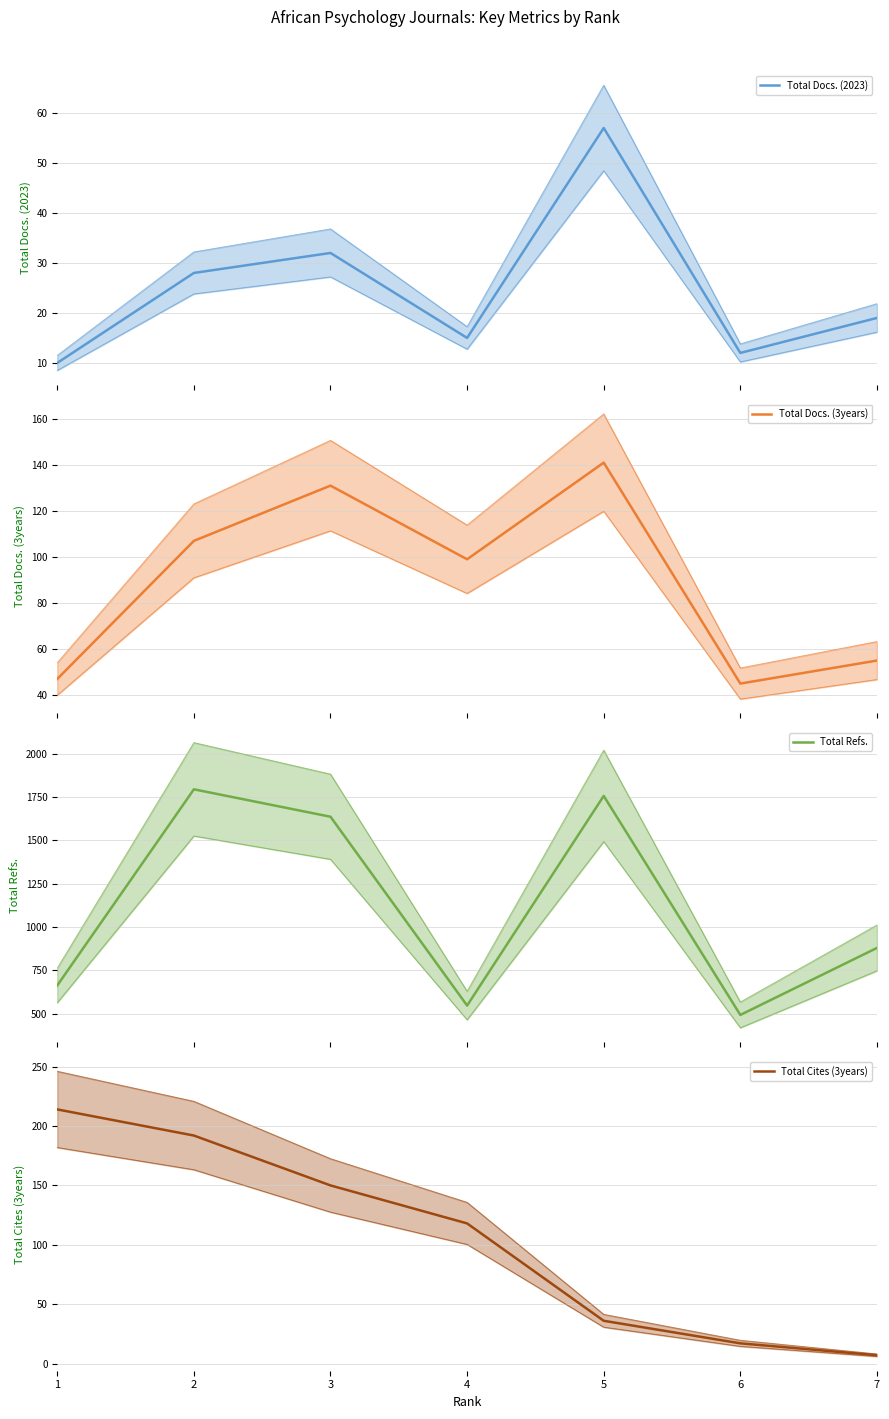

Reading right to left, extract all data points from this chart.

Total Docs. (2023): 7=19	6=12	5=57	4=15	3=32	2=28	1=10
Total Docs. (3years): 7=55	6=45	5=141	4=99	3=131	2=107	1=47
Total Refs.: 7=880	6=494	5=1756	4=548	3=1636	2=1794	1=664
Total Cites (3years): 7=7	6=17	5=36	4=118	3=150	2=192	1=214